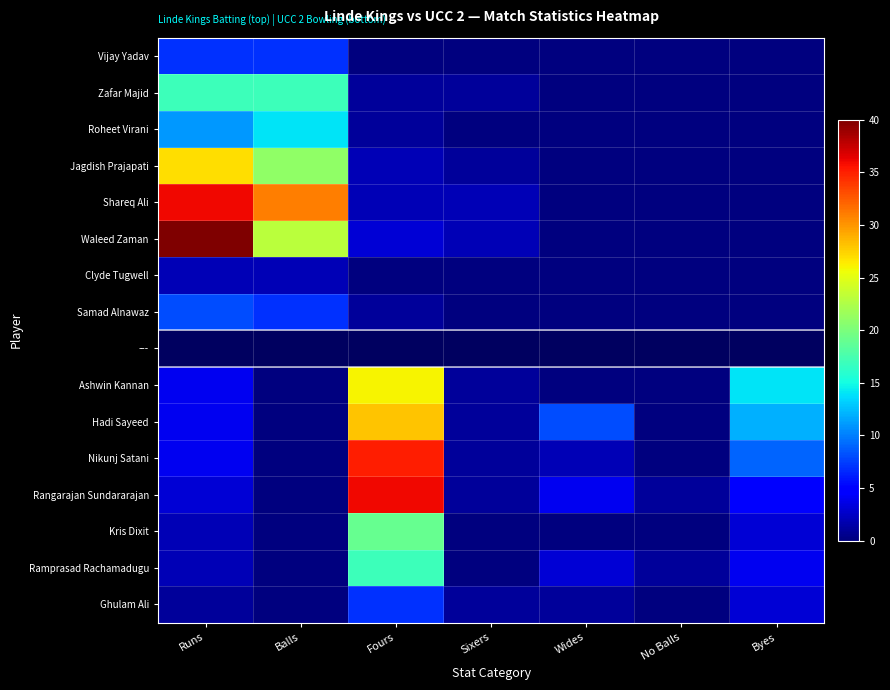

What is the difference between the maximum and minimum values in the Zafar Majid series?

17.0